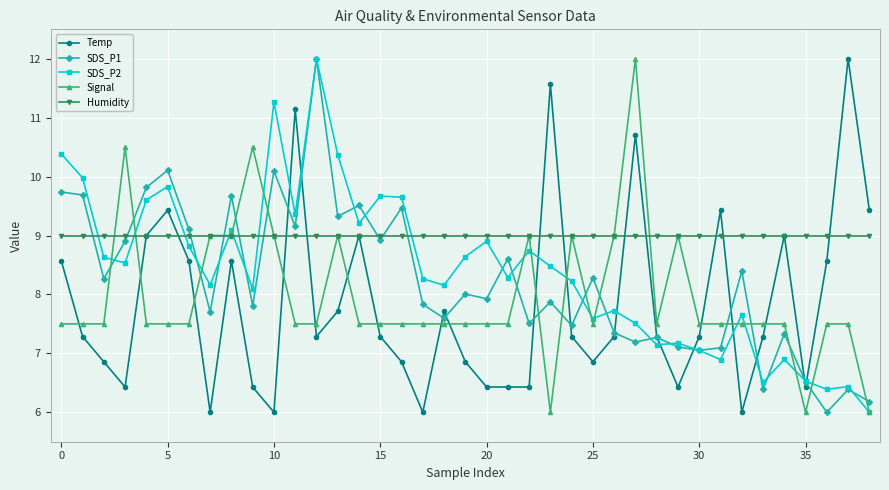

True or false: SDS_P1 has more than 0 interior local peaks.

True